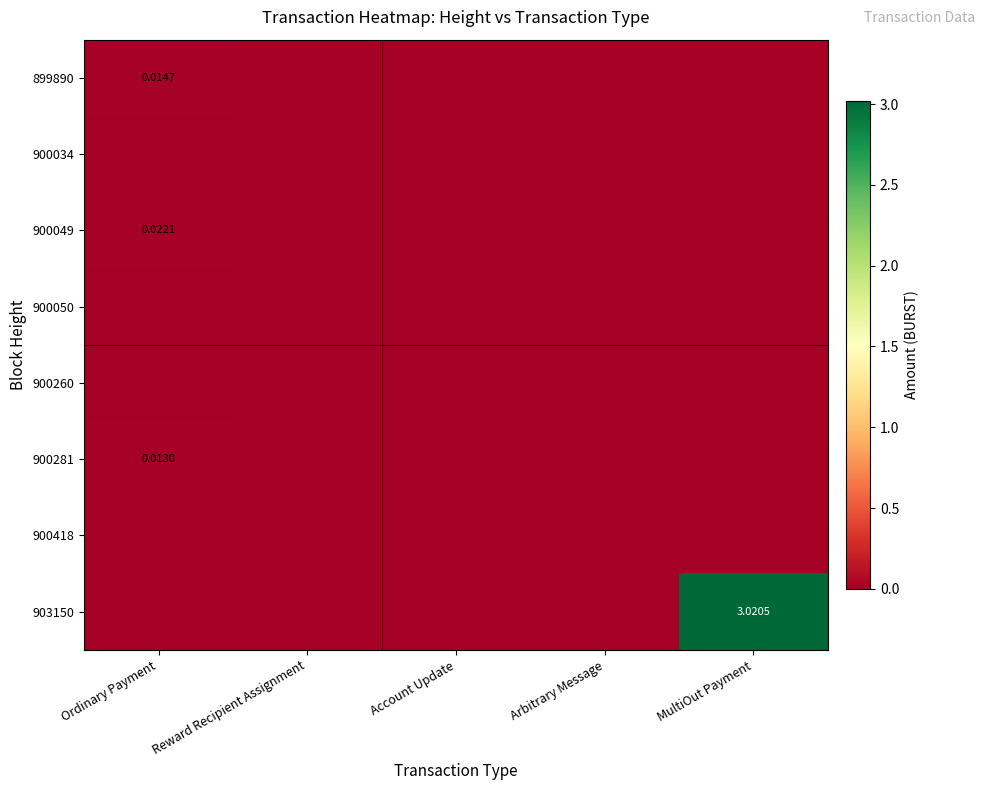

Which category has the highest value across all series?

MultiOut Payment